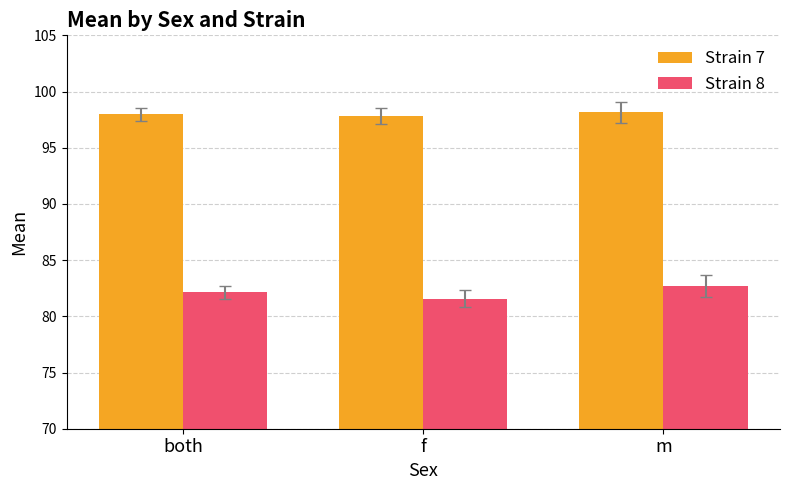

List the series in order of their peak value, highest first.

Strain 7, Strain 8